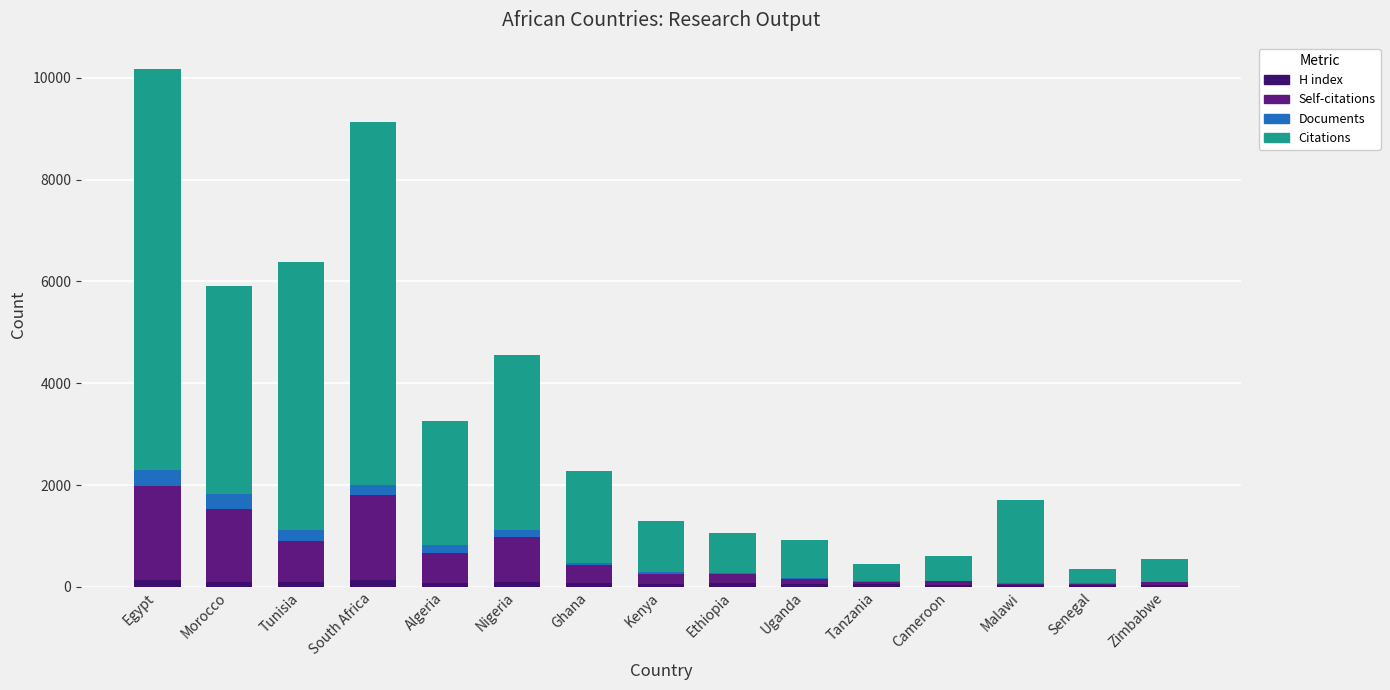

Are the bars horizontal?

No